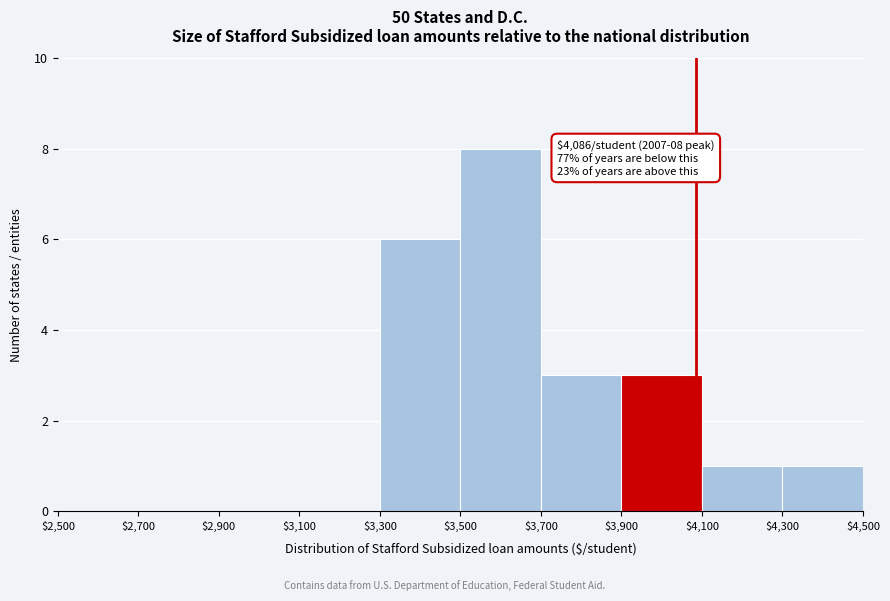

Which range on the x-axis has the tallest bar?

$3,500 to $3,700